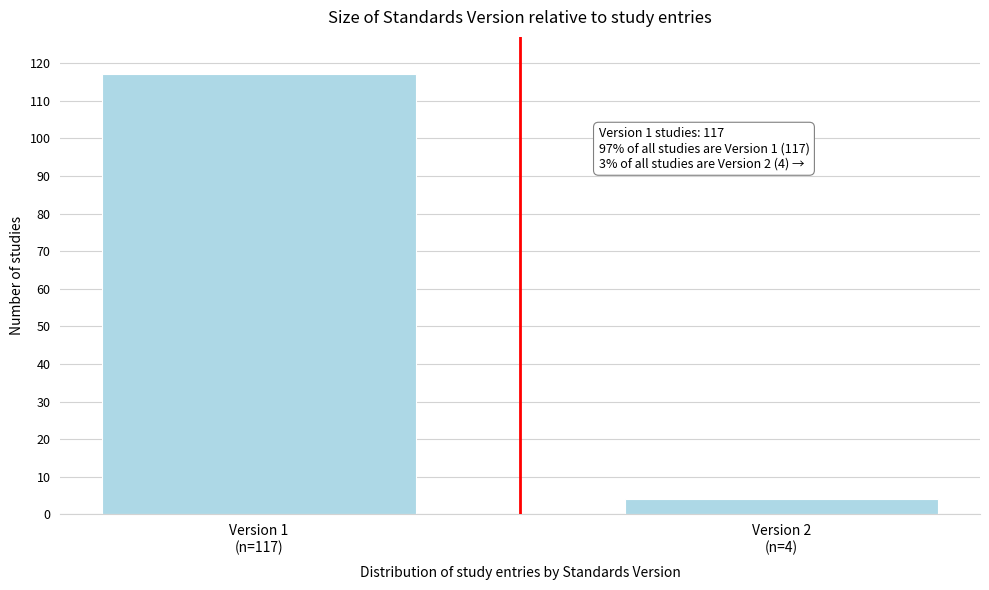

Reading left to right, list all the values displayed in this chart.

117	4